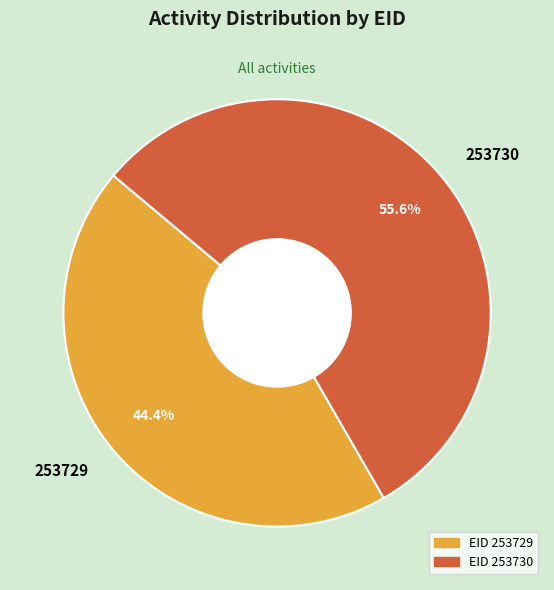

What portion of the pie excludes 253729?

55.6%